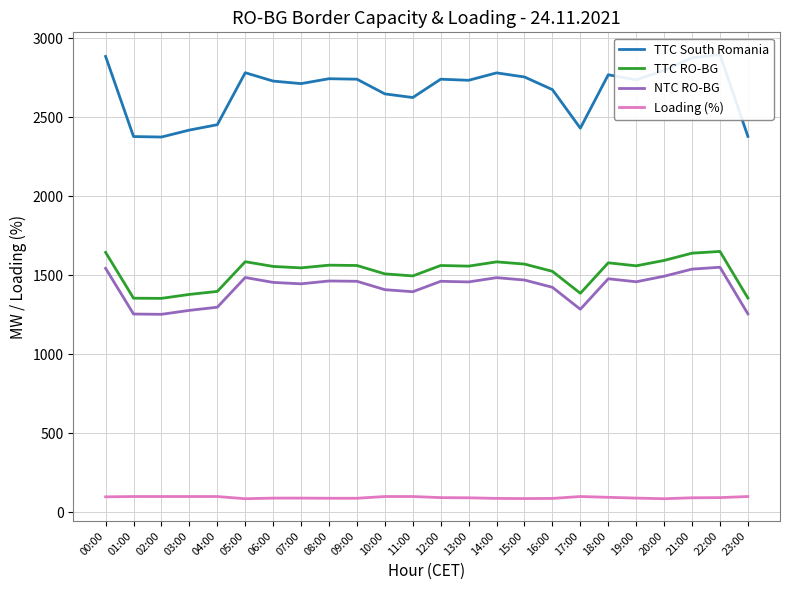

True or false: Loading (%) and TTC South Romania cross at least once.

False